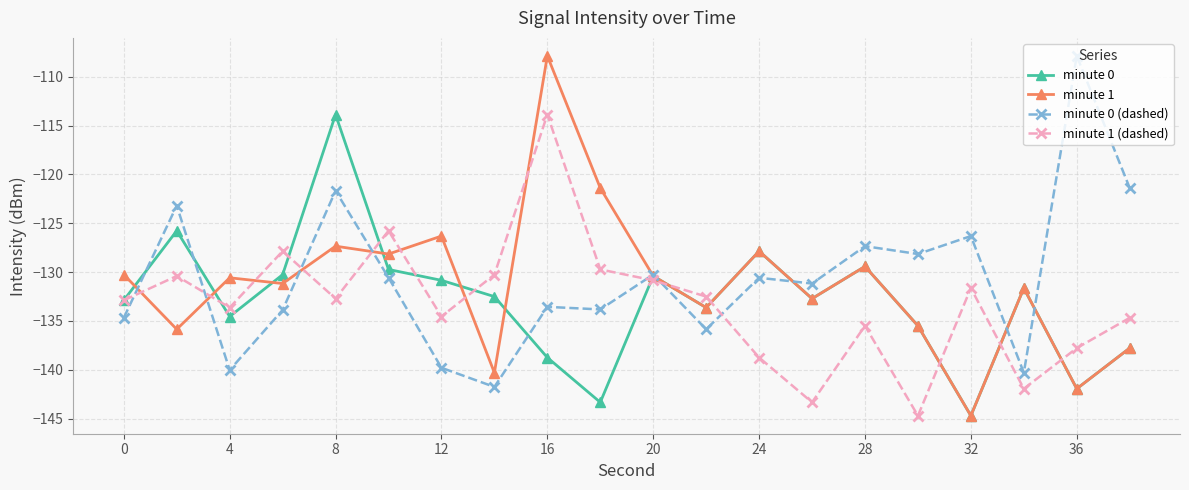

Which series has the widest spread of values?

minute 1